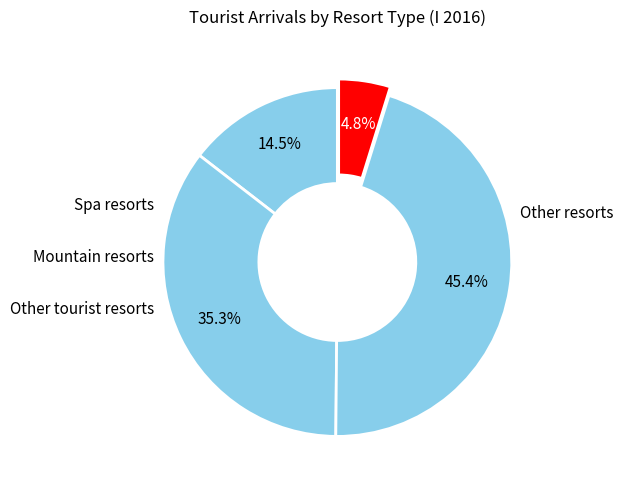

What is the largest slice in the pie chart?

Other tourist resorts